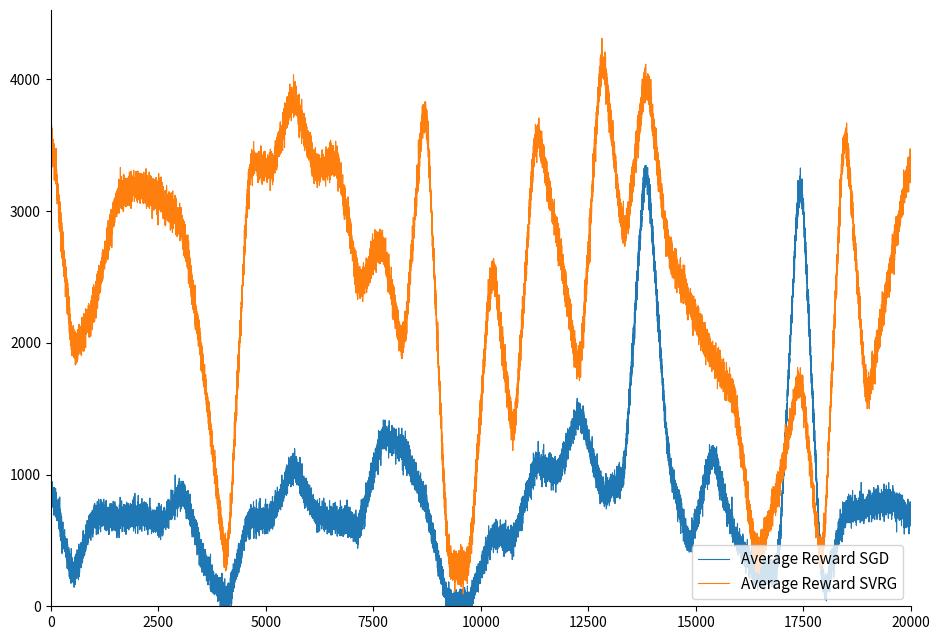

How many distinct data groups are displayed?

2